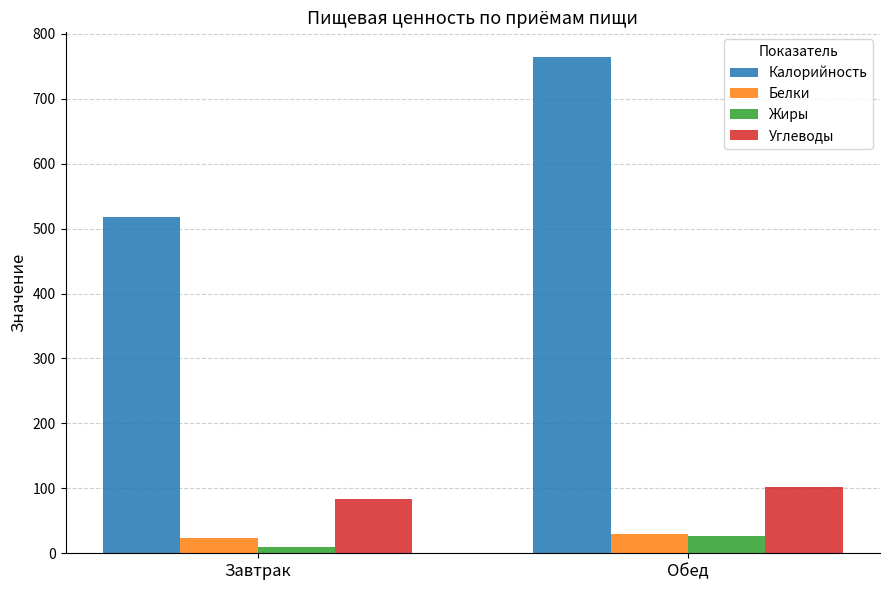

What is the value of the Белки bar at the 2nd from the left?

30.0